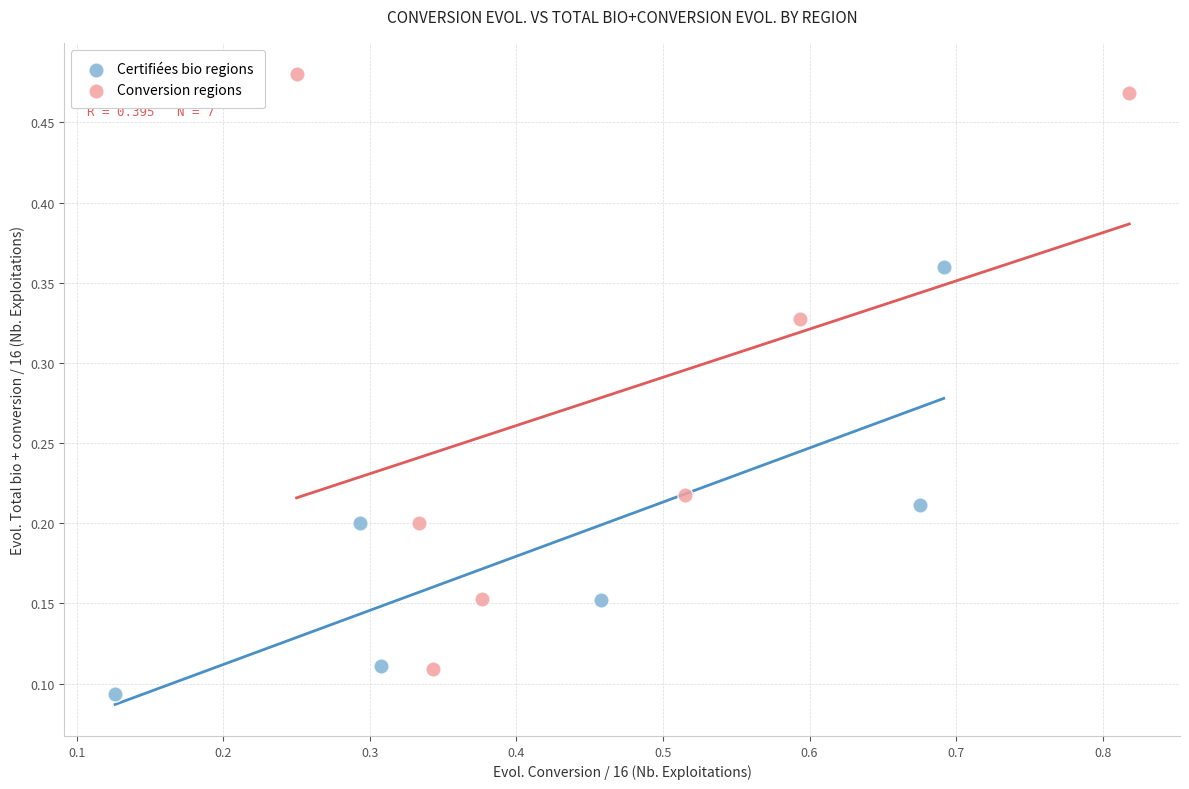

Which series has the largest Y range (max minus min)?

Conversion regions